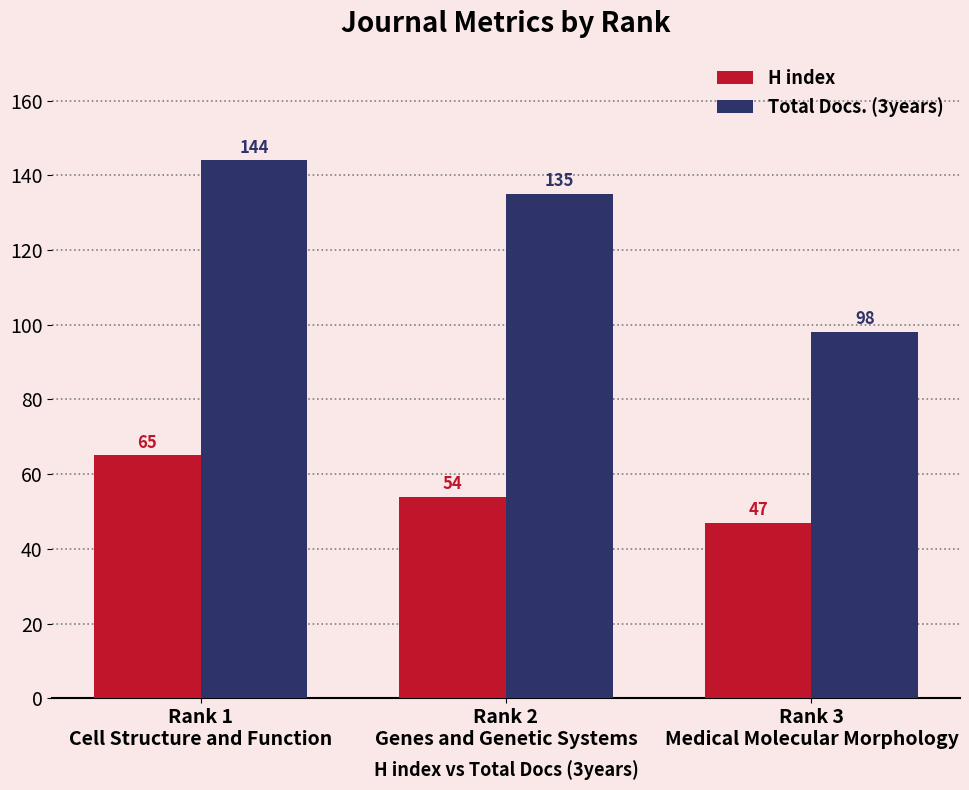

At which label is H index closest to 56?

Rank 2
Genes and Genetic Systems